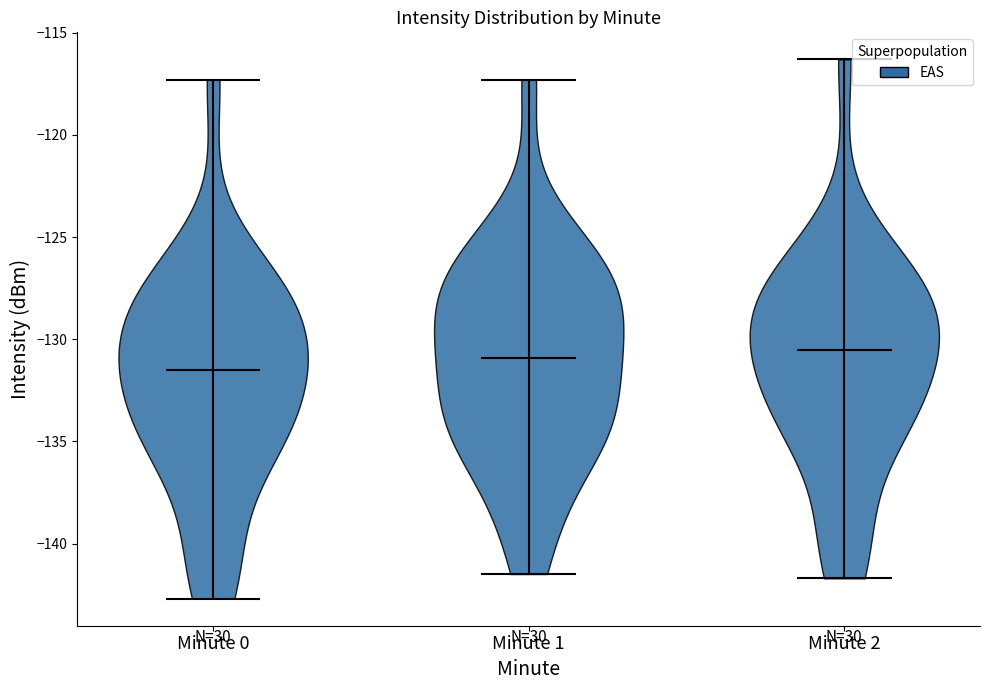

Reading left to right, read every violin against the y-axis: where its median line is, and the lowest and highest points it reaches. The values are not printed on the chart, so give them approximately, as read against the axis.

Minute 0: median line -131.5, lowest point -142.5, highest point -117.5
Minute 1: median line -131.0, lowest point -141.5, highest point -117.5
Minute 2: median line -130.5, lowest point -141.5, highest point -116.5